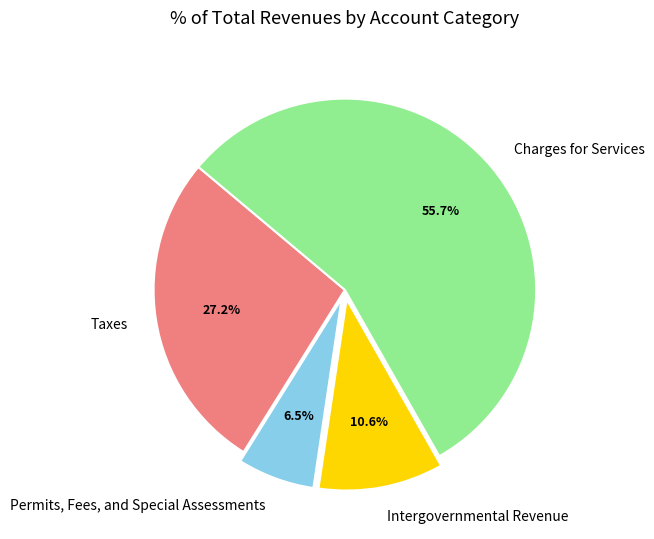

Which category has the biggest portion of the pie?

Charges for Services